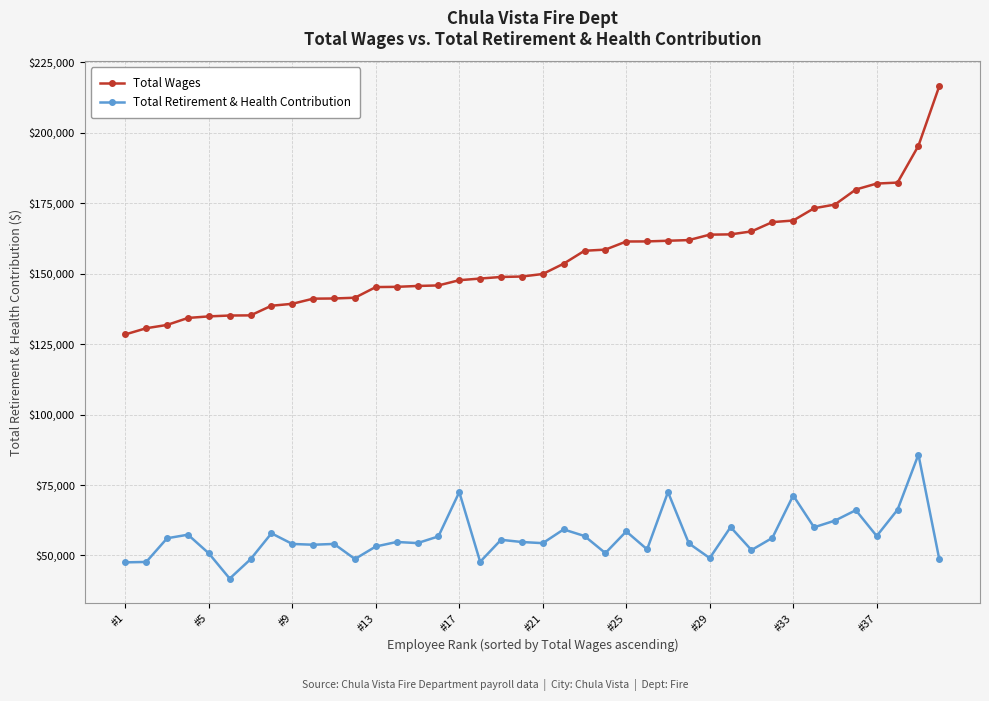

What is the difference between the maximum and minimum values in the Total Retirement & Health Contribution series?

44011